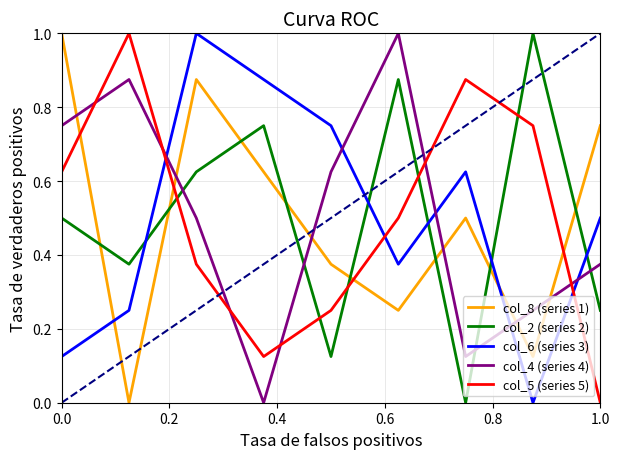

How many times do col_2 (series 2) and col_5 (series 5) cross each other?

5